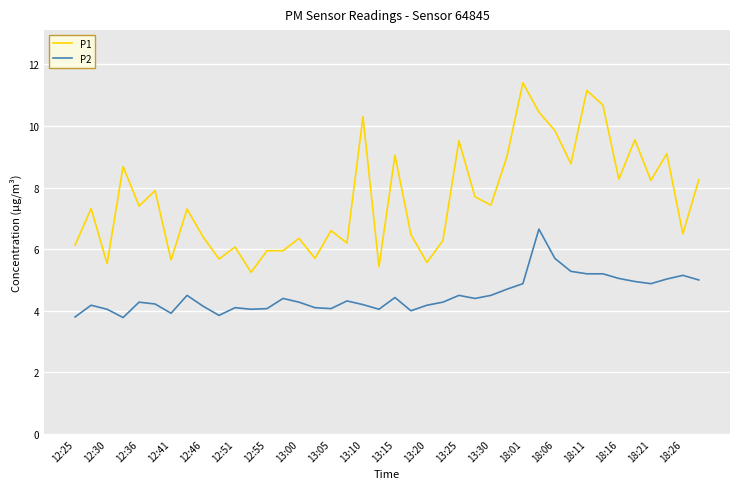

Which series has the largest range (max minus min)?

P1